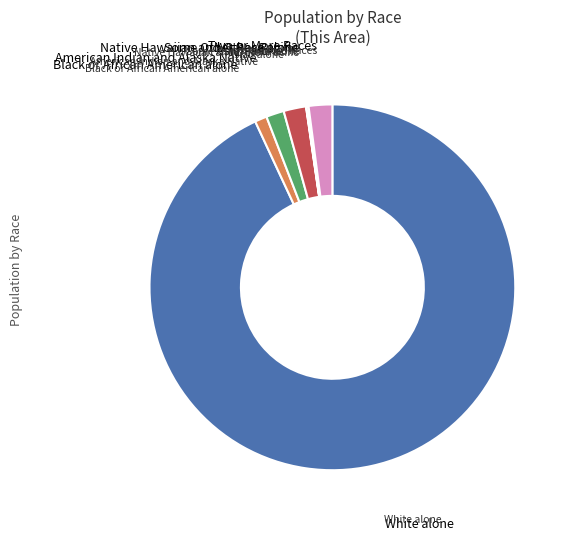

Combined, do Asian alone and White alone account for over 50%?

Yes